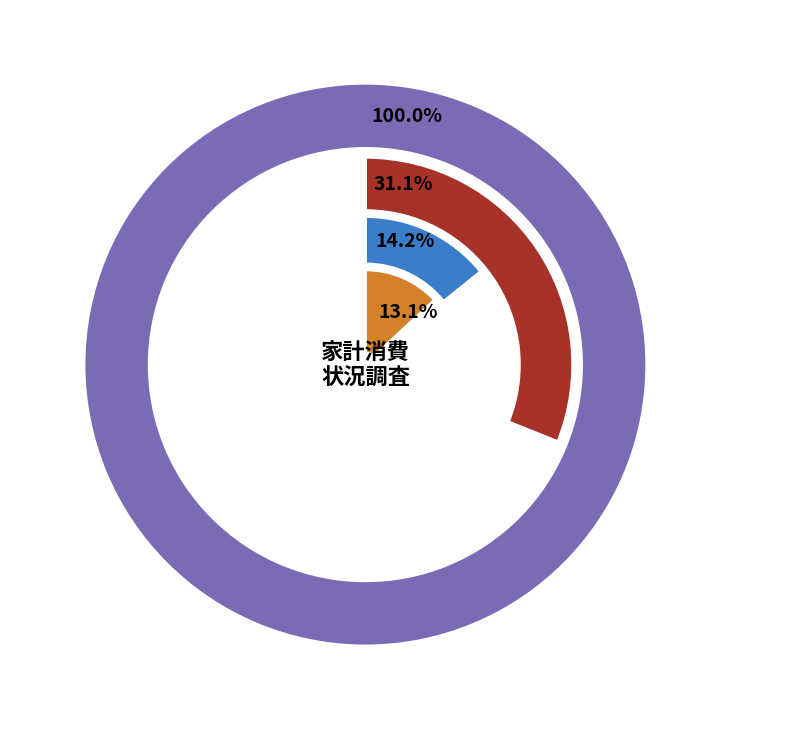

To the nearest percent, what percentage of the pie is 400～500万円?

23%